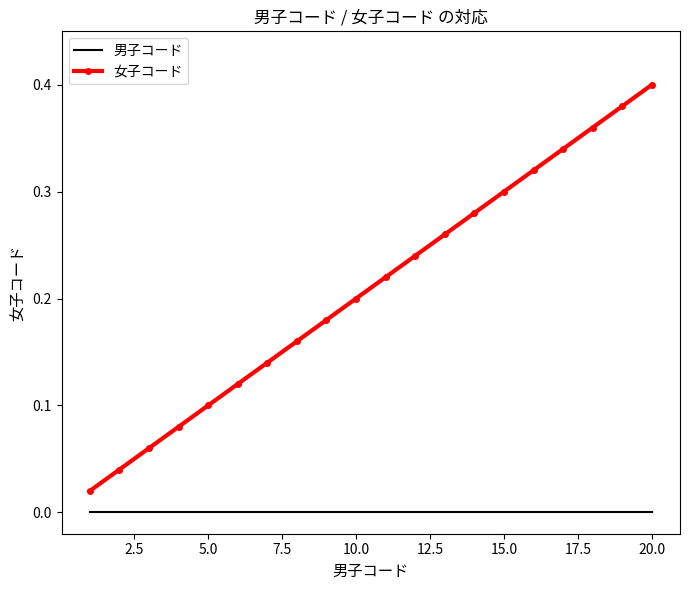

List the series in order of their peak value, highest first.

女子コード, 男子コード